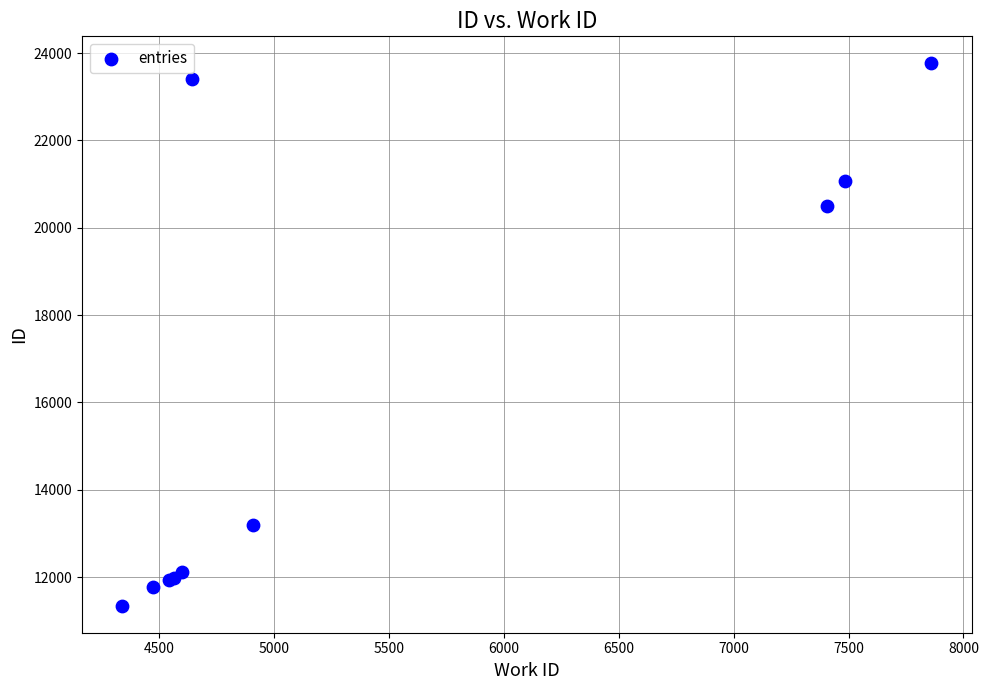

What Y value in the scatter plot is closest to 17553?

20500